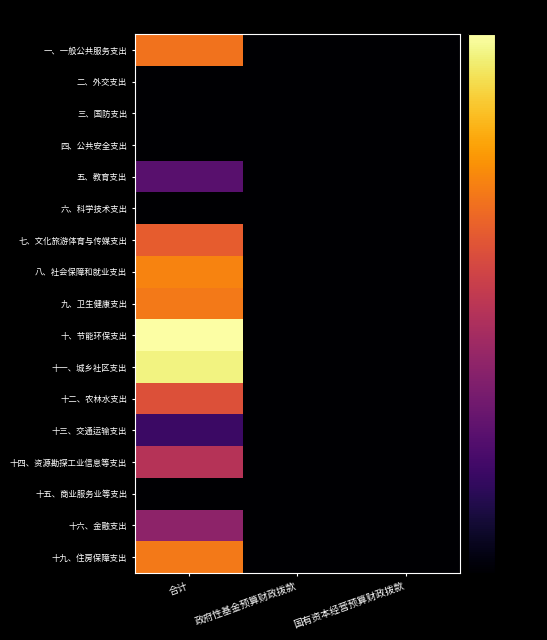

Between 国有资本经营预算财政拨款 and 合计, which is larger?

合计